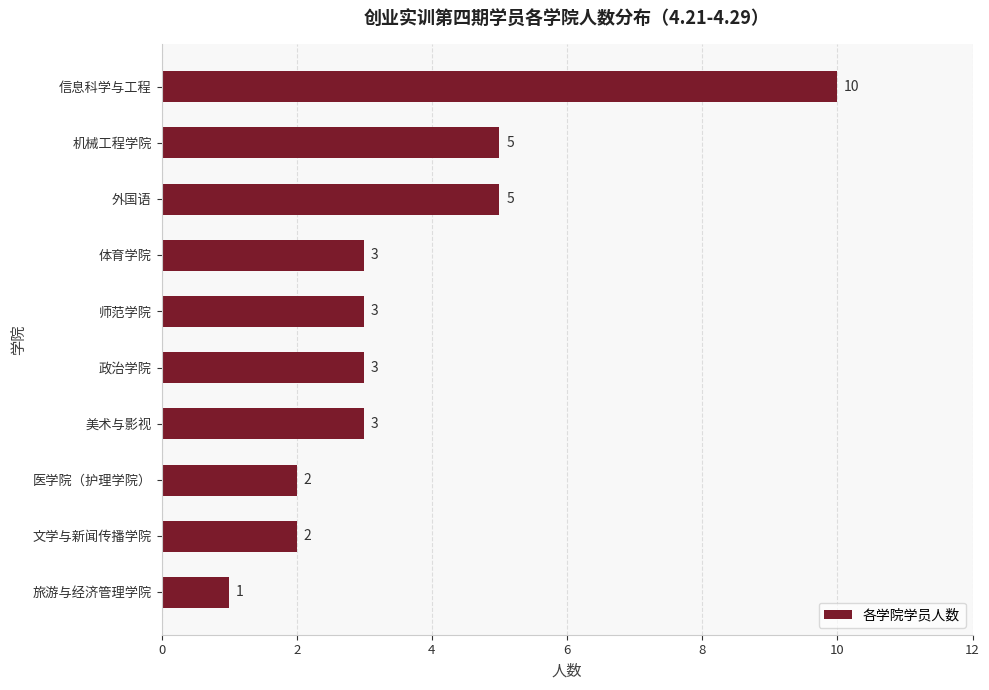

Reading bottom to top, extract all data points from this chart.

旅游与经济管理学院=1	文学与新闻传播学院=2	医学院（护理学院）=2	美术与影视=3	政治学院=3	师范学院=3	体育学院=3	外国语=5	机械工程学院=5	信息科学与工程=10